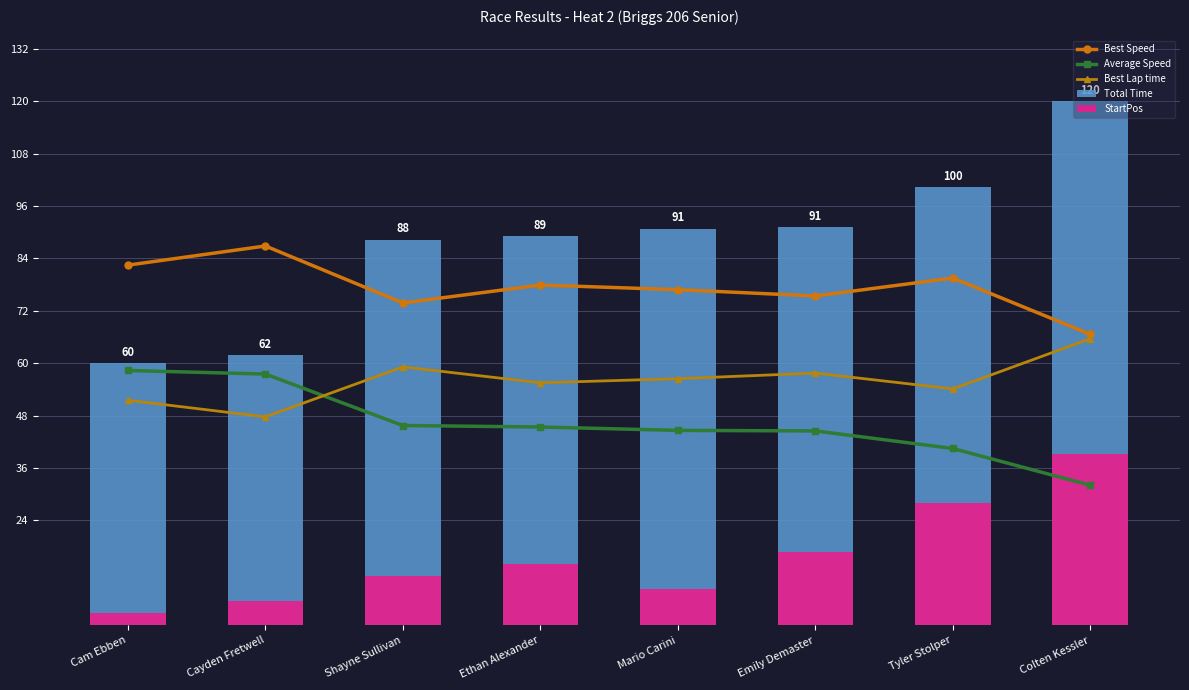

What is the spread (max minus min) of values at Shayne Sullivan?

77.1